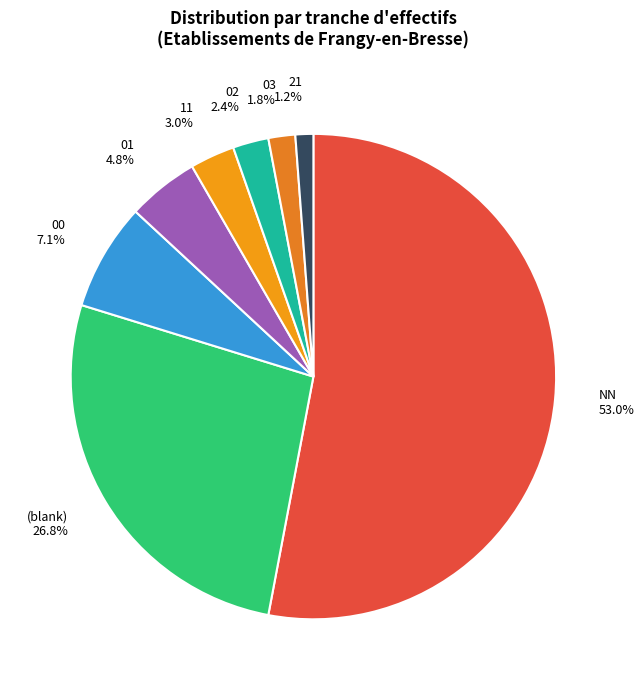

Rank the categories by value from highest to lowest.

NN, (blank), 00, 01, 11, 02, 03, 21